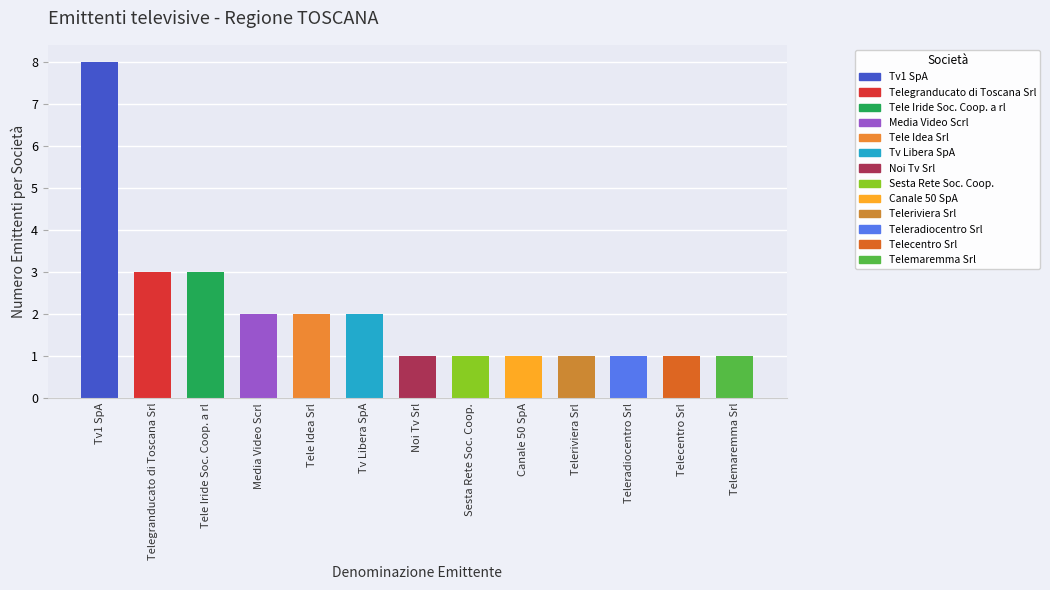

The chart shows a value of 2 at Media Video Scrl. True or false?

True